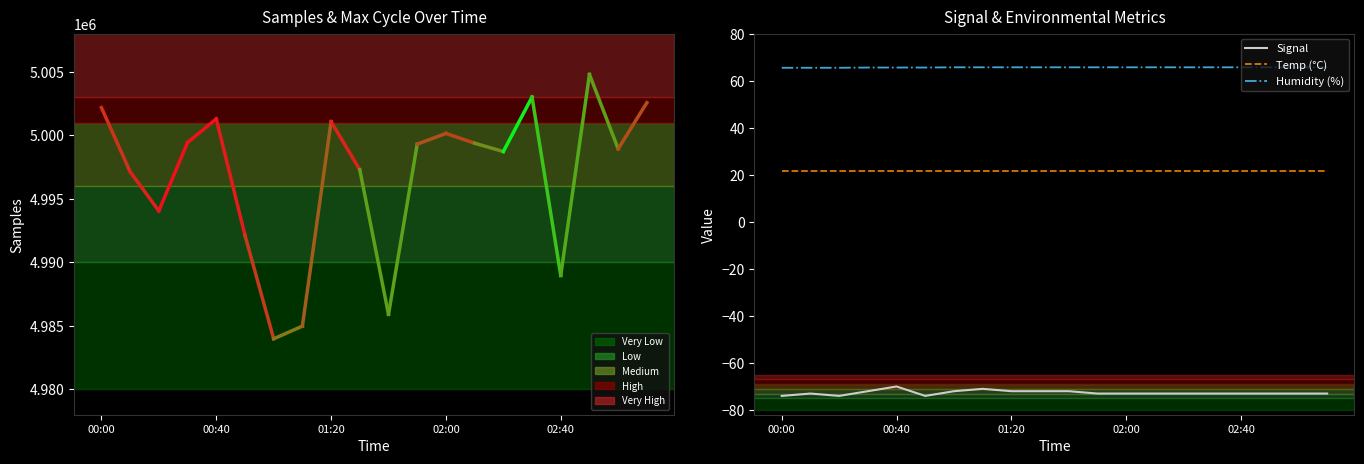

Does the chart have visible grid lines?

No